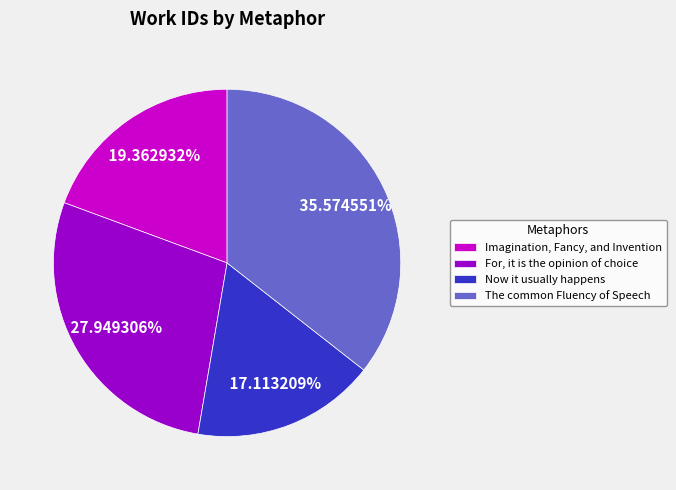

What is the smallest slice in the pie chart?

Now it usually happens